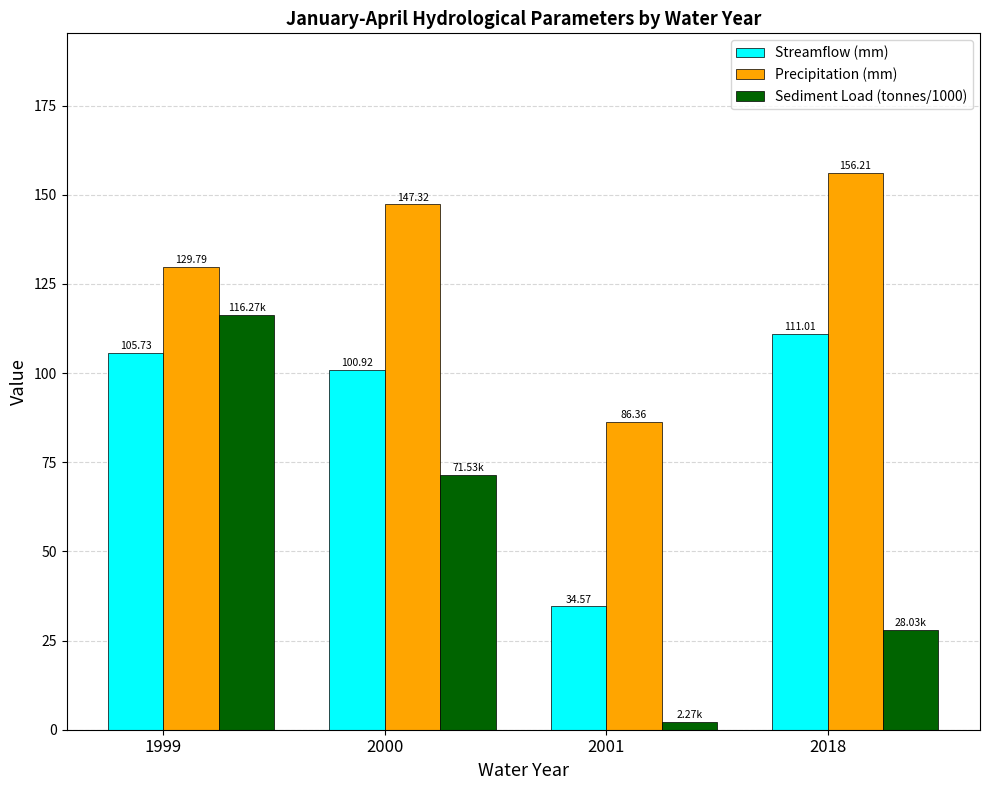

How many groups of bars are there?

4